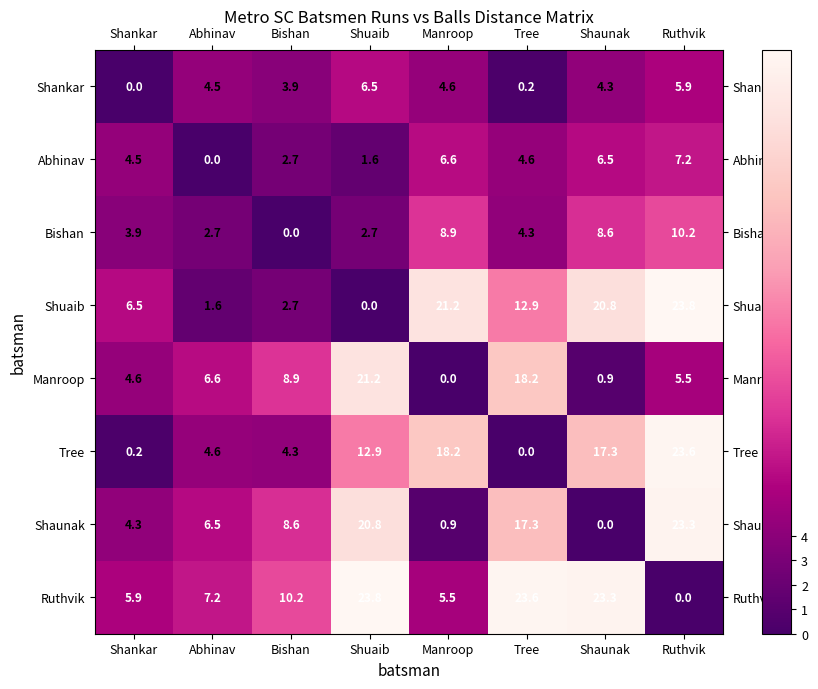

What is the maximum value for Bishan?

10.2